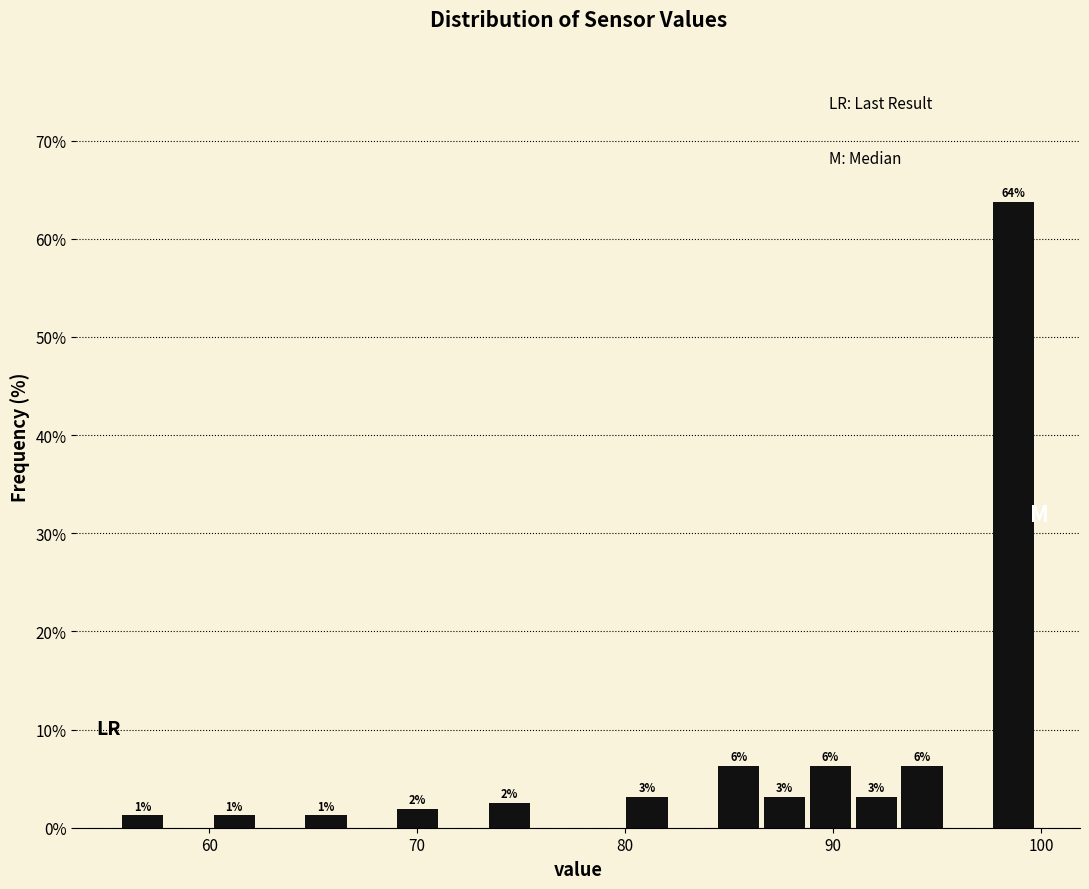

Read against the x-axis, roughly where is the centre of the tallest bar?

99